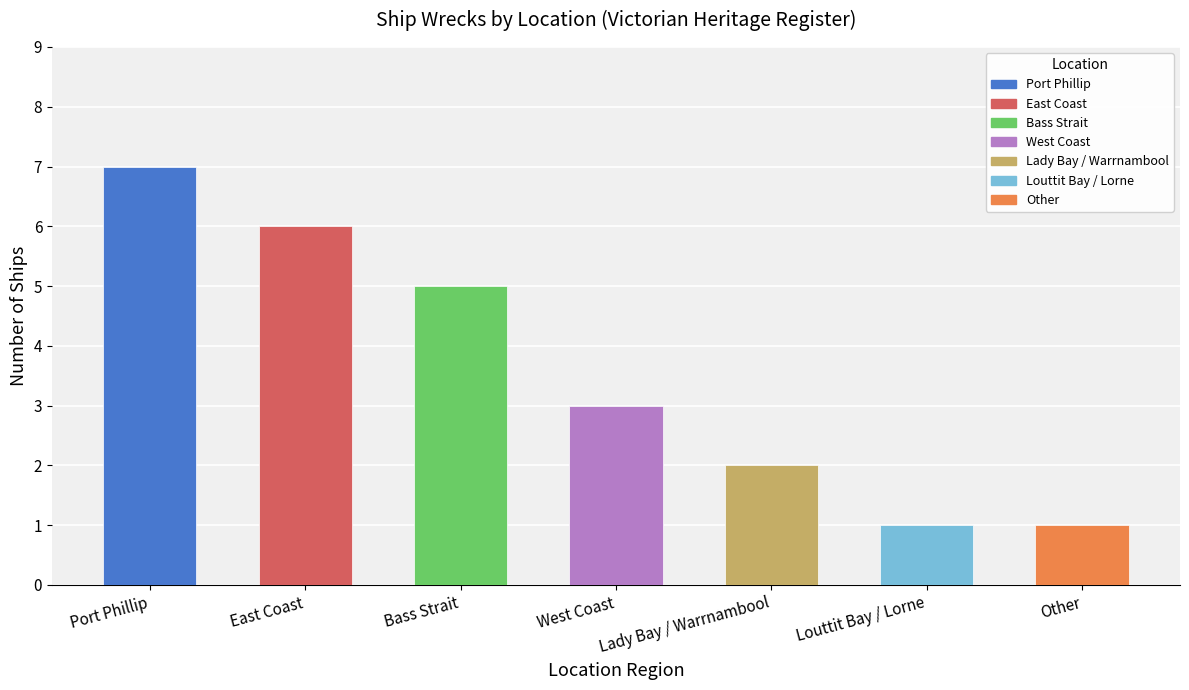

How many data points are less than 3?

3